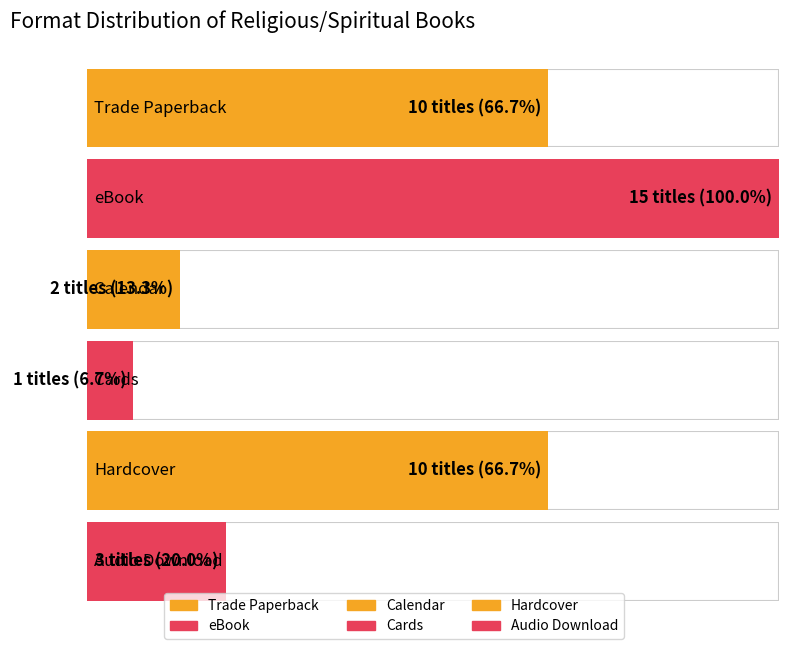

Does the chart contain stacked bars?

No